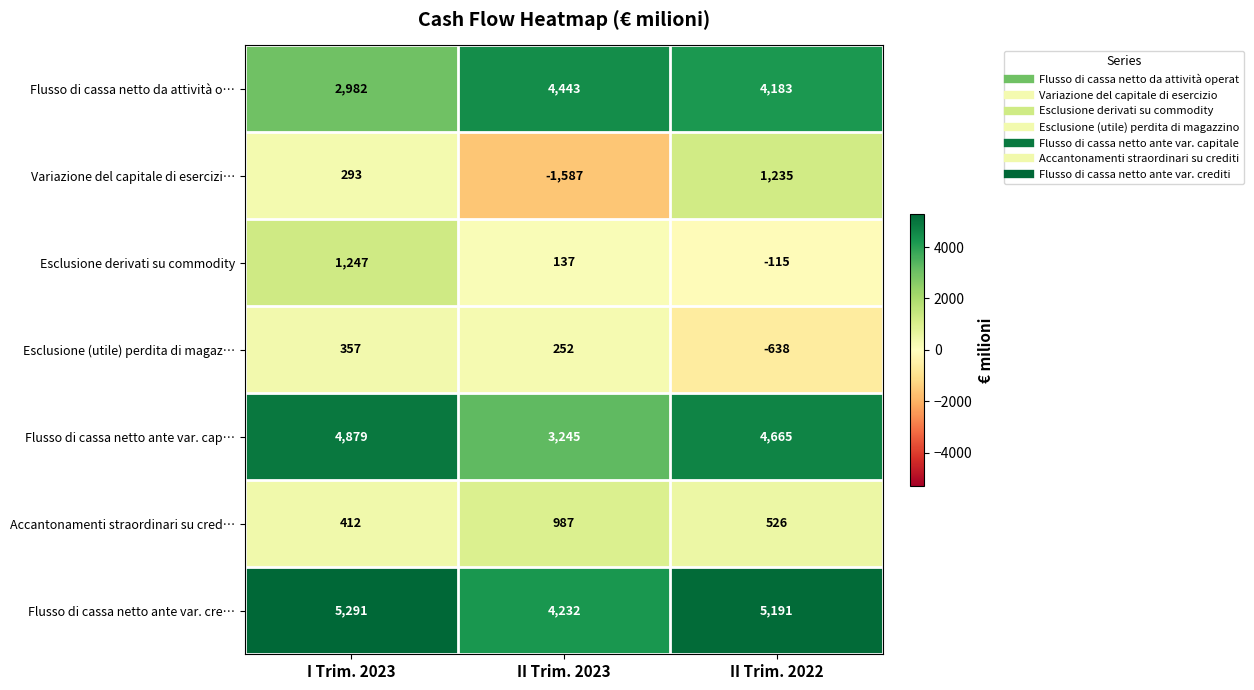

Reading right to left, what are all the values shown in this chart?

Flusso di cassa netto da attività o…: II Trim. 2022=4183	II Trim. 2023=4443	I Trim. 2023=2982
Variazione del capitale di esercizi…: II Trim. 2022=1235	II Trim. 2023=-1587	I Trim. 2023=293
Esclusione derivati su commodity: II Trim. 2022=-115	II Trim. 2023=137	I Trim. 2023=1247
Esclusione (utile) perdita di magaz…: II Trim. 2022=-638	II Trim. 2023=252	I Trim. 2023=357
Flusso di cassa netto ante var. cap…: II Trim. 2022=4665	II Trim. 2023=3245	I Trim. 2023=4879
Accantonamenti straordinari su cred…: II Trim. 2022=526	II Trim. 2023=987	I Trim. 2023=412
Flusso di cassa netto ante var. cre…: II Trim. 2022=5191	II Trim. 2023=4232	I Trim. 2023=5291